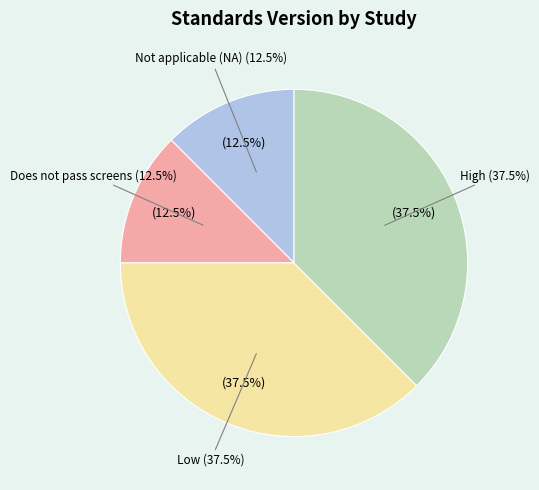

Between Low (WWHV062202) and Does not pass screens, which is larger?

Low (WWHV062202)